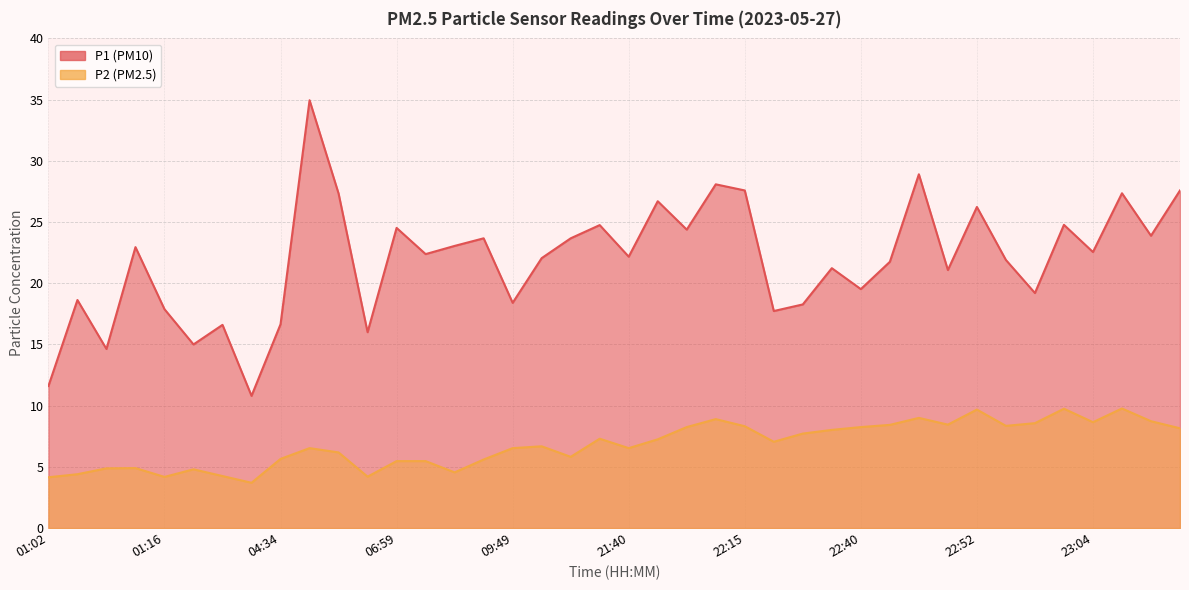

True or false: P1 has a value of 10.8 at 01:24.

True